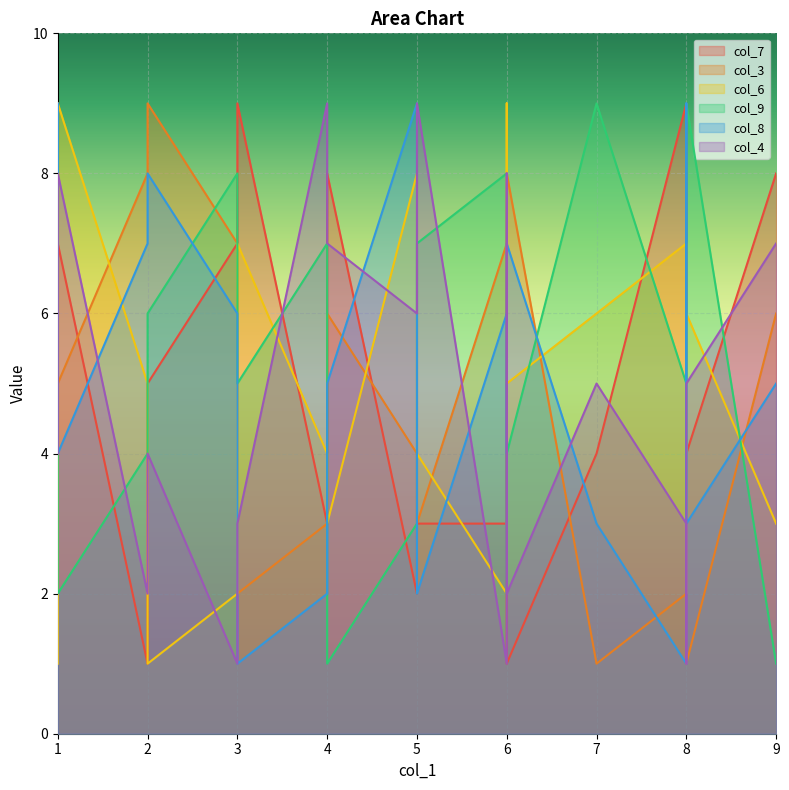

True or false: col_7 has more than 2 points higher than both neighbors.

True